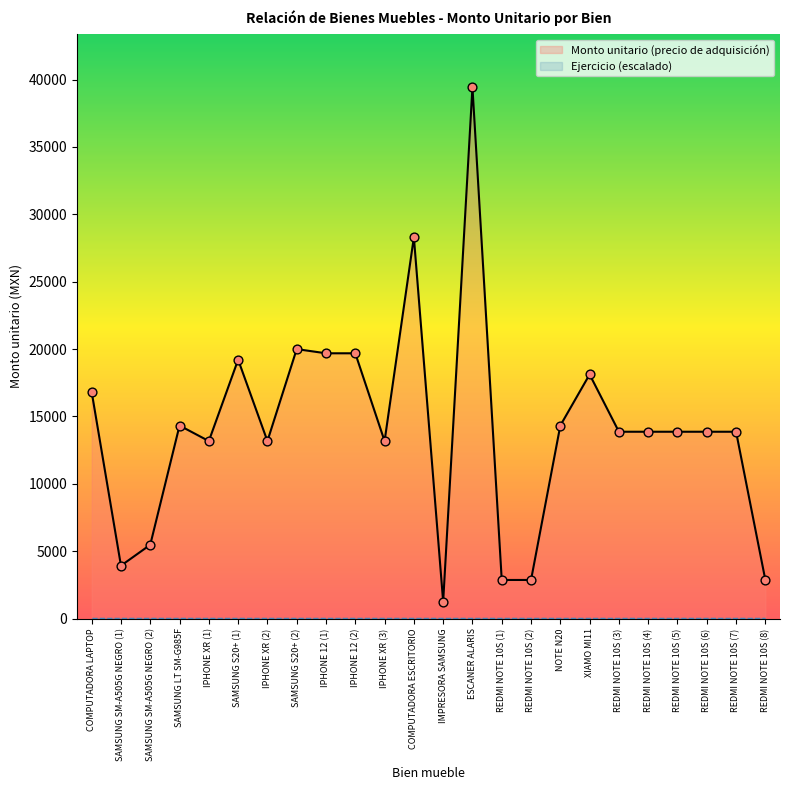

What is the ratio of the value at SAMSUNG S20+ (2) to the value at NOTE N20?

1.4